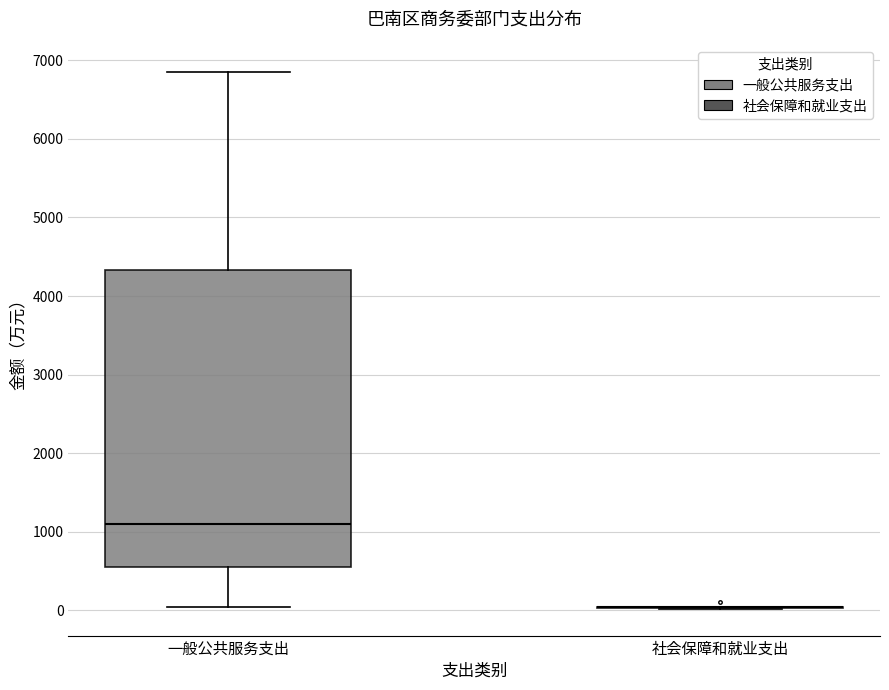

Reading left to right, transcribe this box plot: for each box, give where its median line is, the range the box spans, and where its two whiskers end, as read against the y-axis. The values are not printed on the chart, so give them approximately, as read against the axis.

一般公共服务支出: median 1100, box 600 to 4300, whiskers 0 to 6900
社会保障和就业支出: box collapsed to a line at 0, whiskers 0 to 0